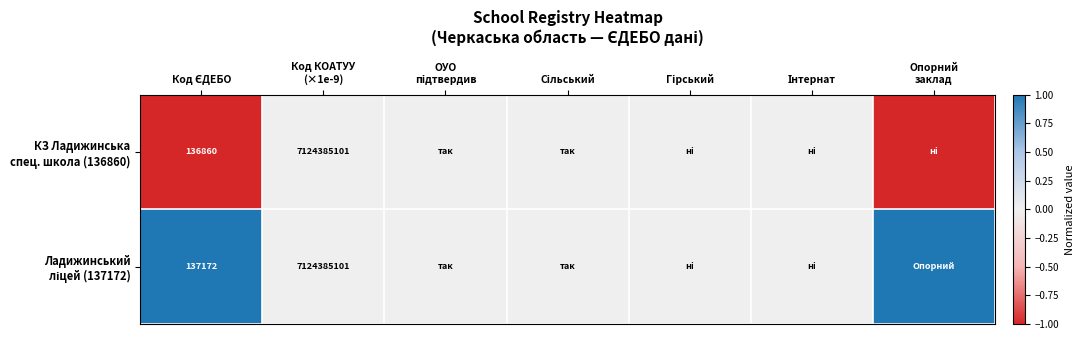

Rank the series by their average value, from highest to lowest.

Ладижинський ліцей (137172), КЗ Ладижинська спец. школа (136860)